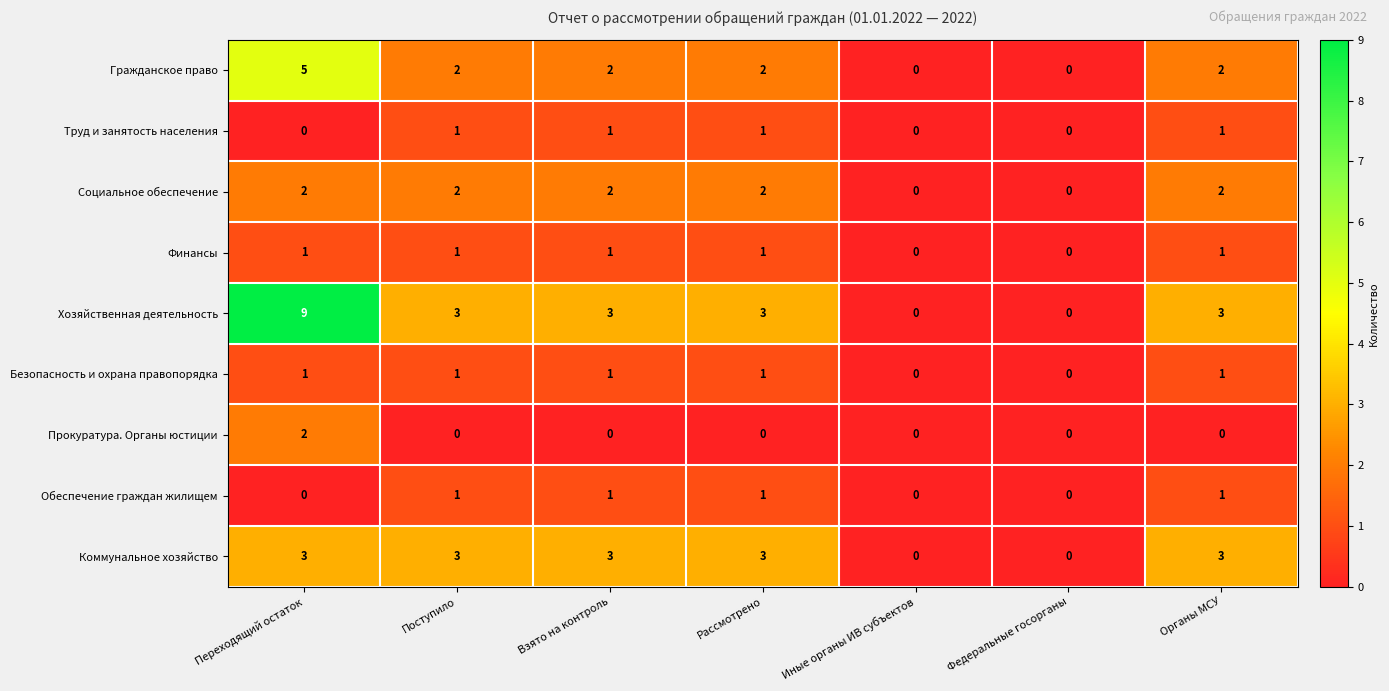

Is it true that Безопасность и охрана правопорядка equals 2 at Рассмотрено?

False